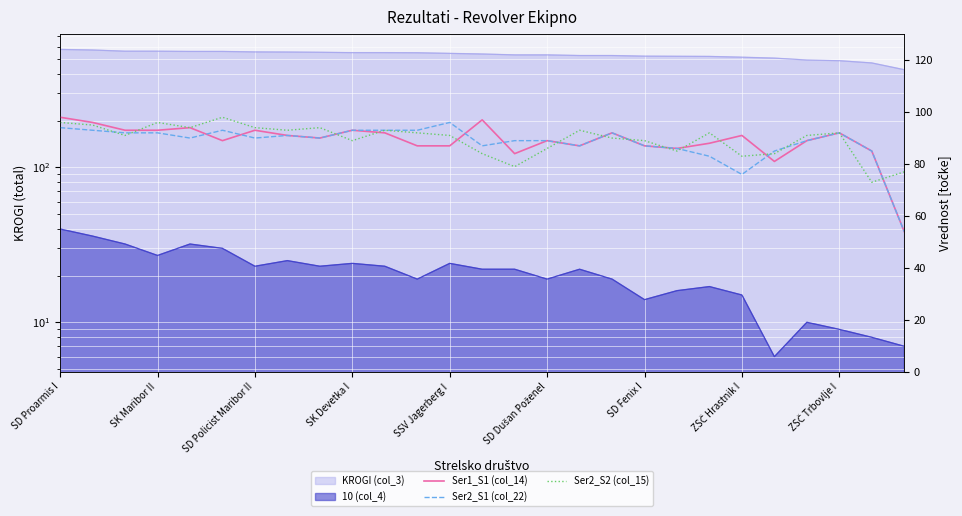

What is the difference between the maximum and minimum values in the Ser2_S1 (col_22) series?

42